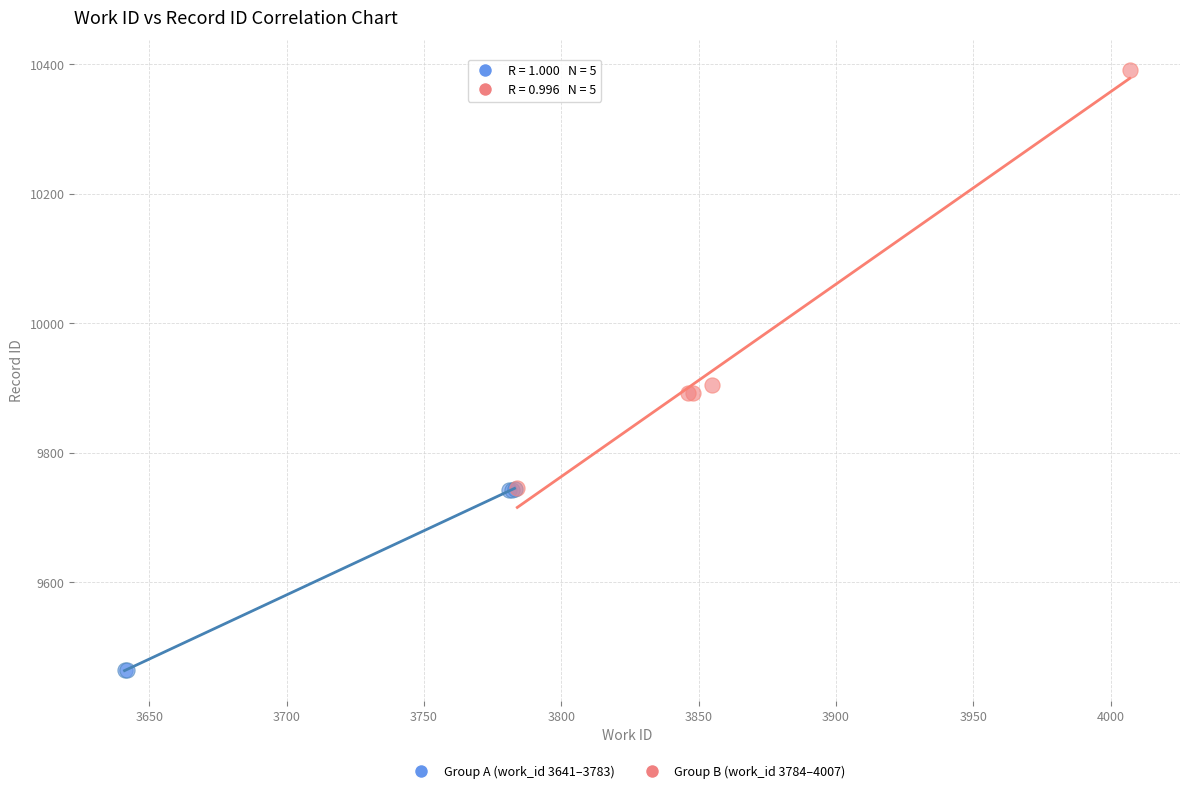

Which series contains the highest Y value?

Group B (work_id 3784–4007)